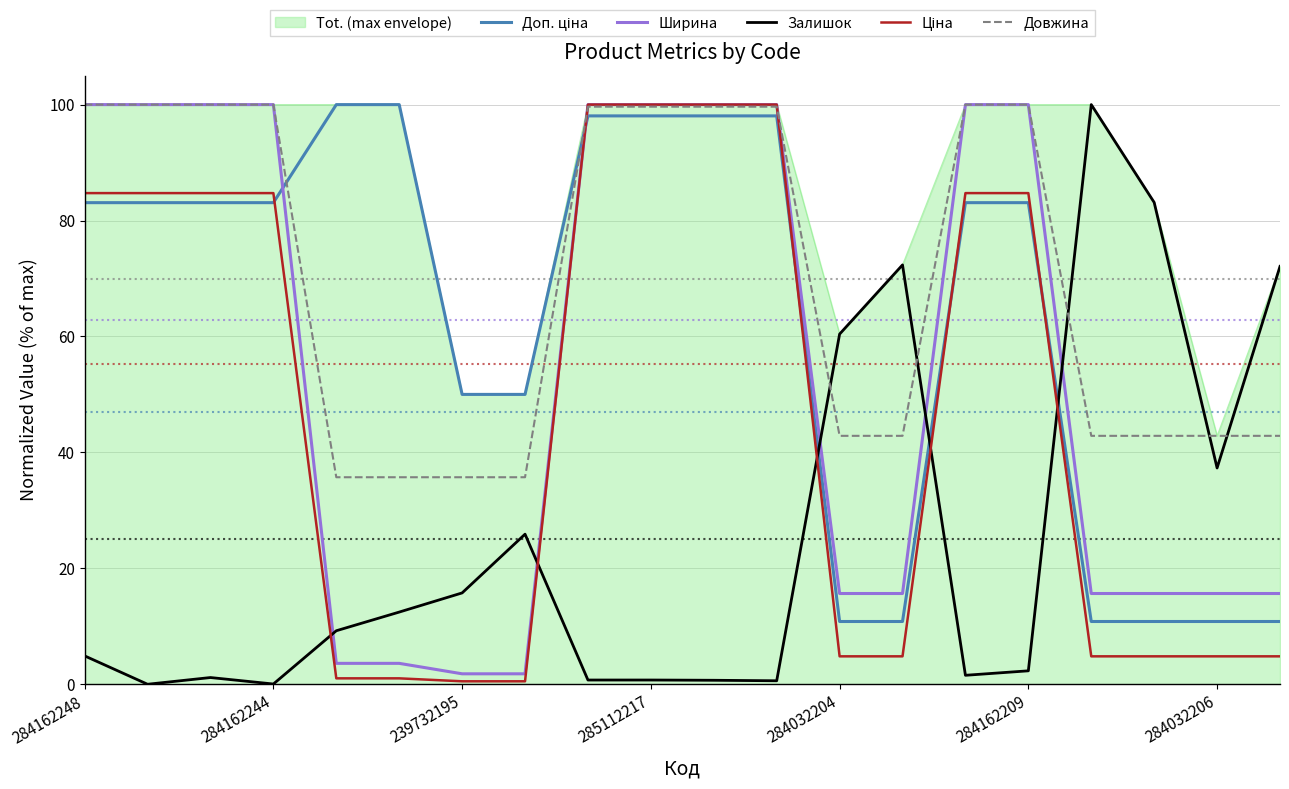

What is the maximum value shown in the chart?

100.0